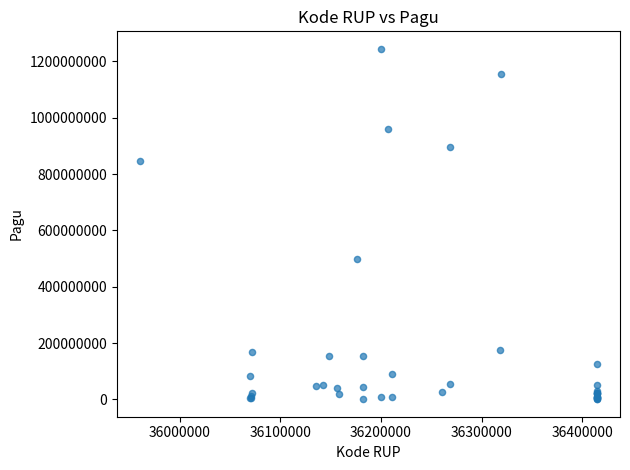

What Y value in the scatter plot is closest to 622840000?

499932000